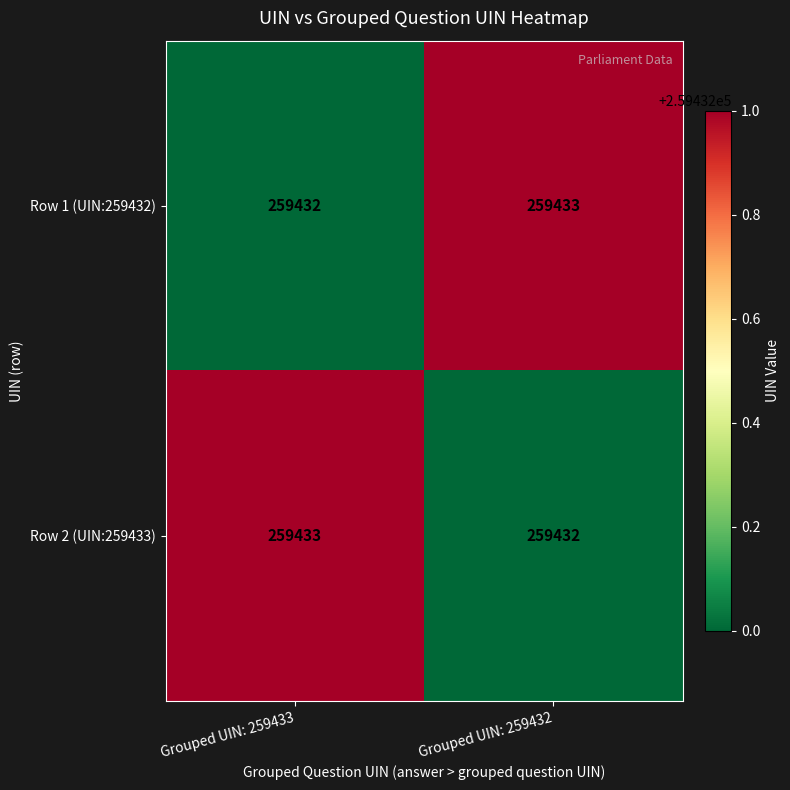

What is the sum of the Row 1 (UIN:259432) values at Grouped UIN: 259432 and Grouped UIN: 259433?

518865